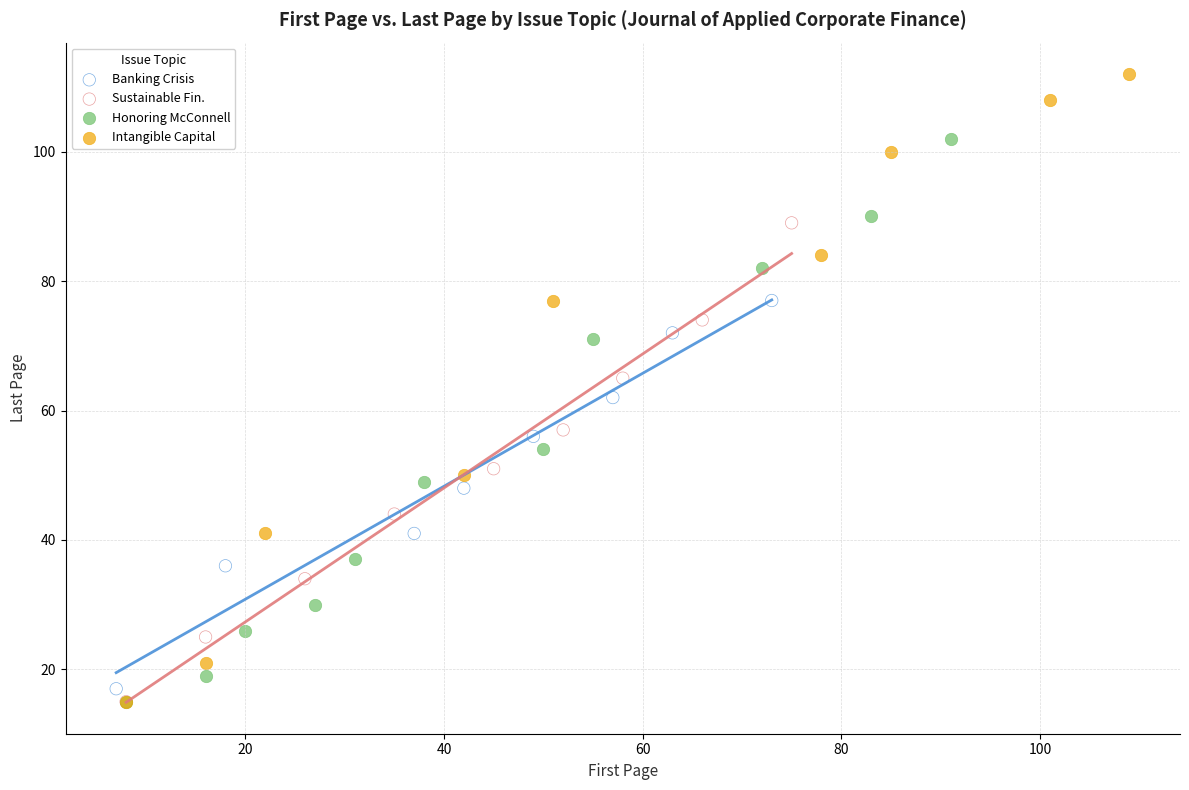

What are all the series names shown in the legend?

Banking Crisis, Sustainable Fin., Honoring McConnell, Intangible Capital